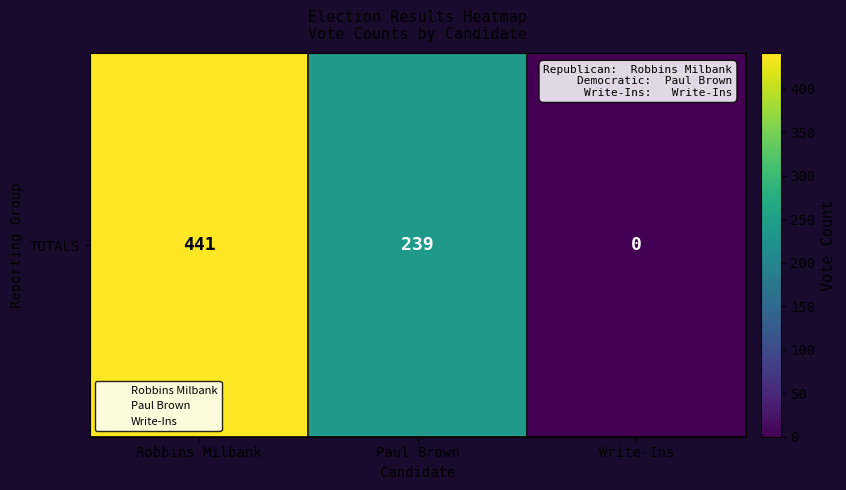

How many values exceed 239?

1